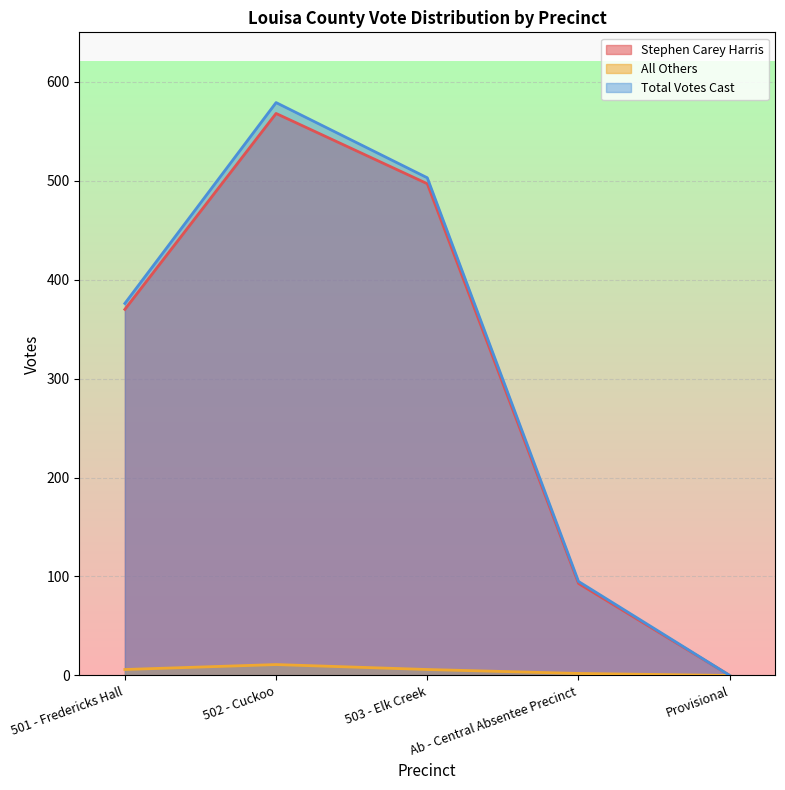

At which category does the chart reach its minimum across all series?

Provisional